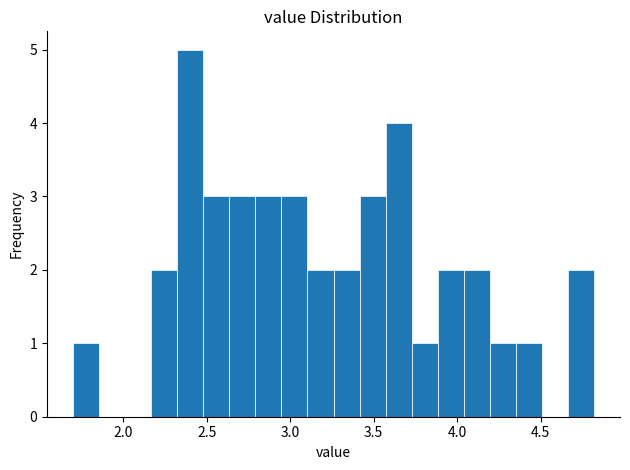

Around what value on the x-axis is the tallest bar? Give the approximate position of its centre, as read against the axis.

2.40